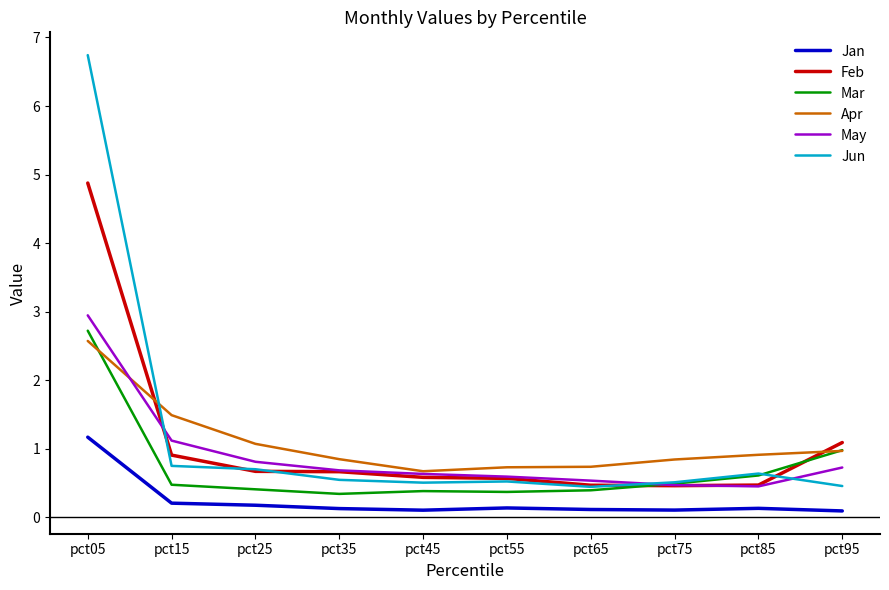

Does the chart display data point markers on the line(s)?

No